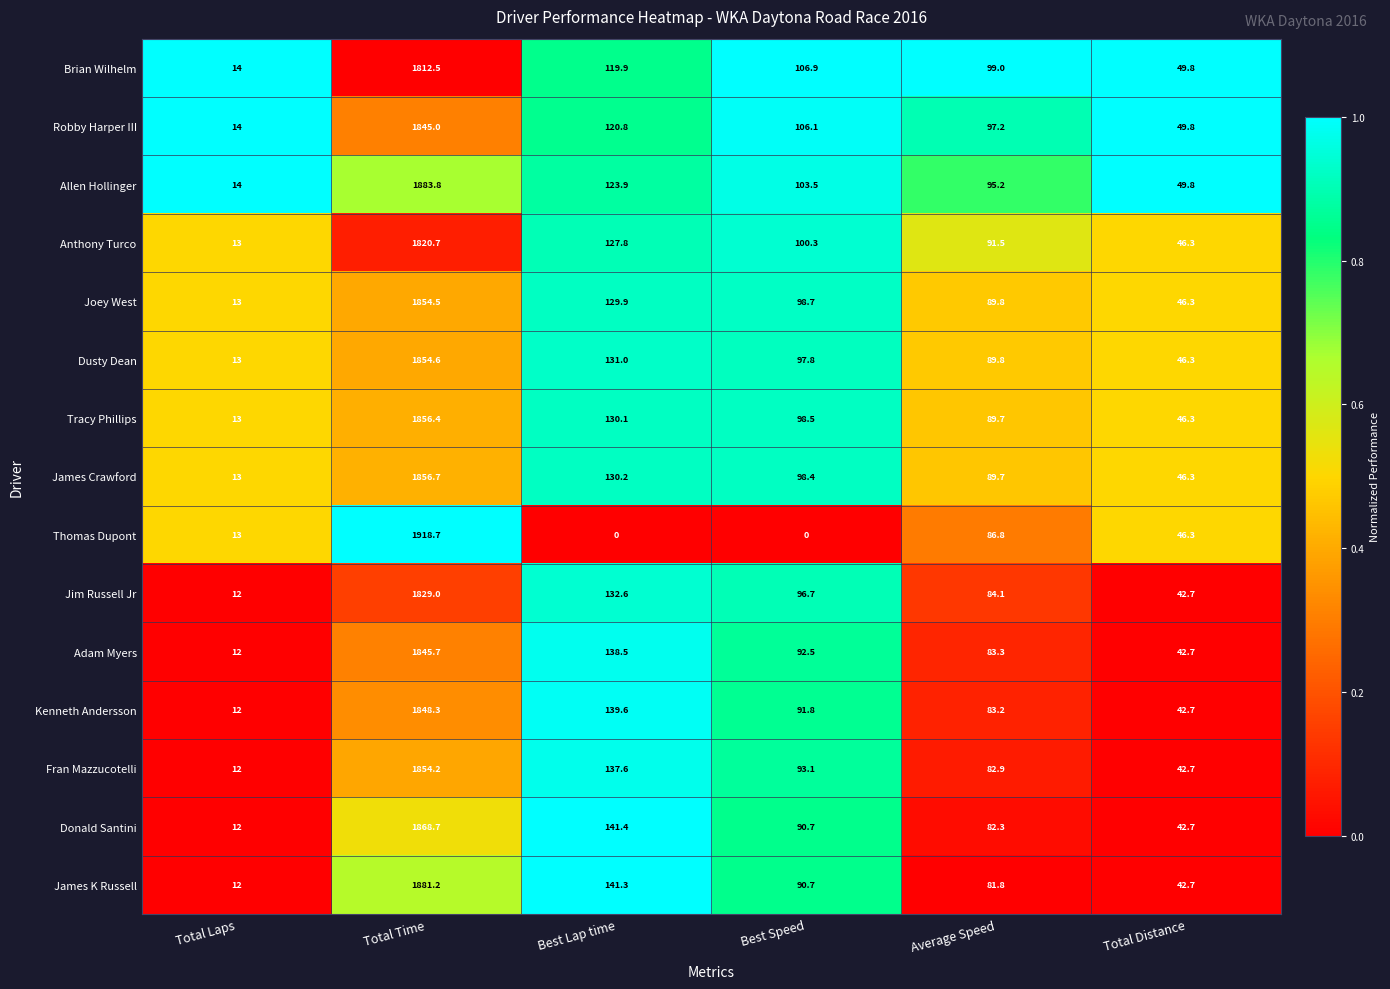

What is the total value across all series at Total Time?

27830.0